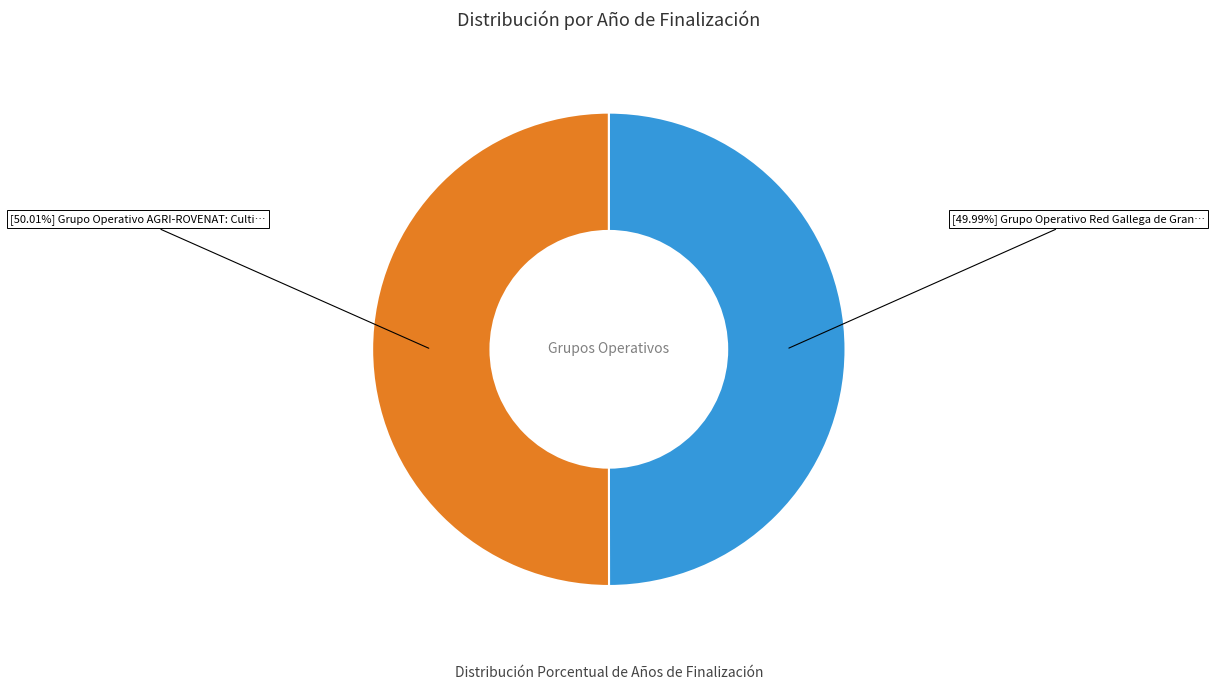

Does any single category account for the majority?

Yes